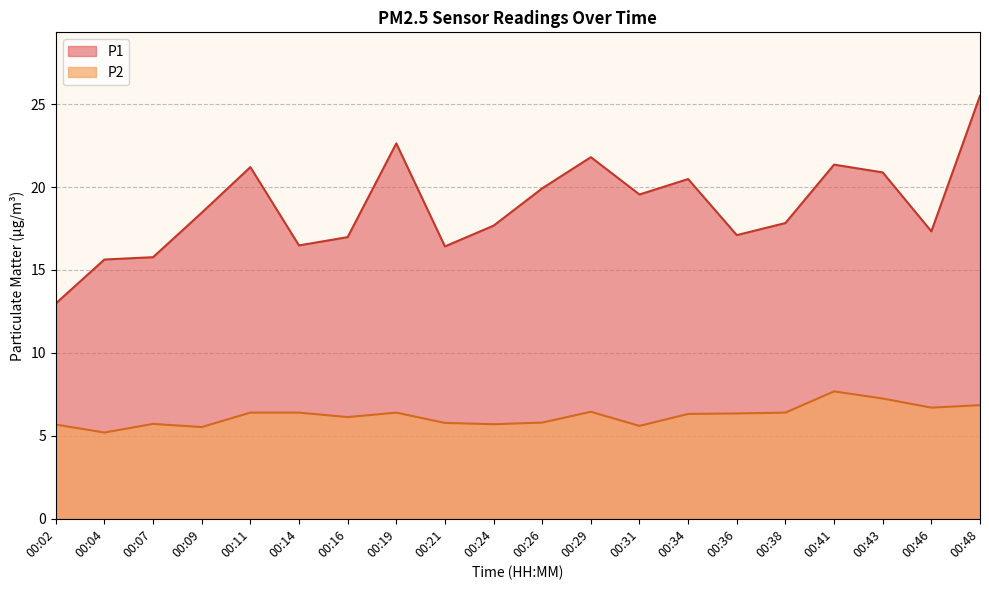

What is the value of the P1 point at the 3rd from the left?

15.8